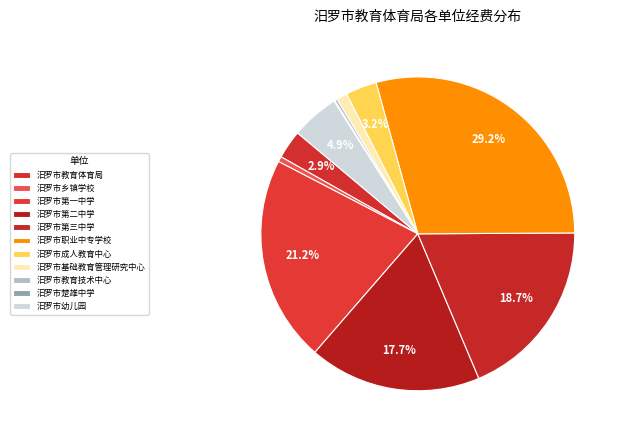

Do 汨罗市教育体育局 and 汨罗市教育技术中心 together represent more than half of the pie?

No